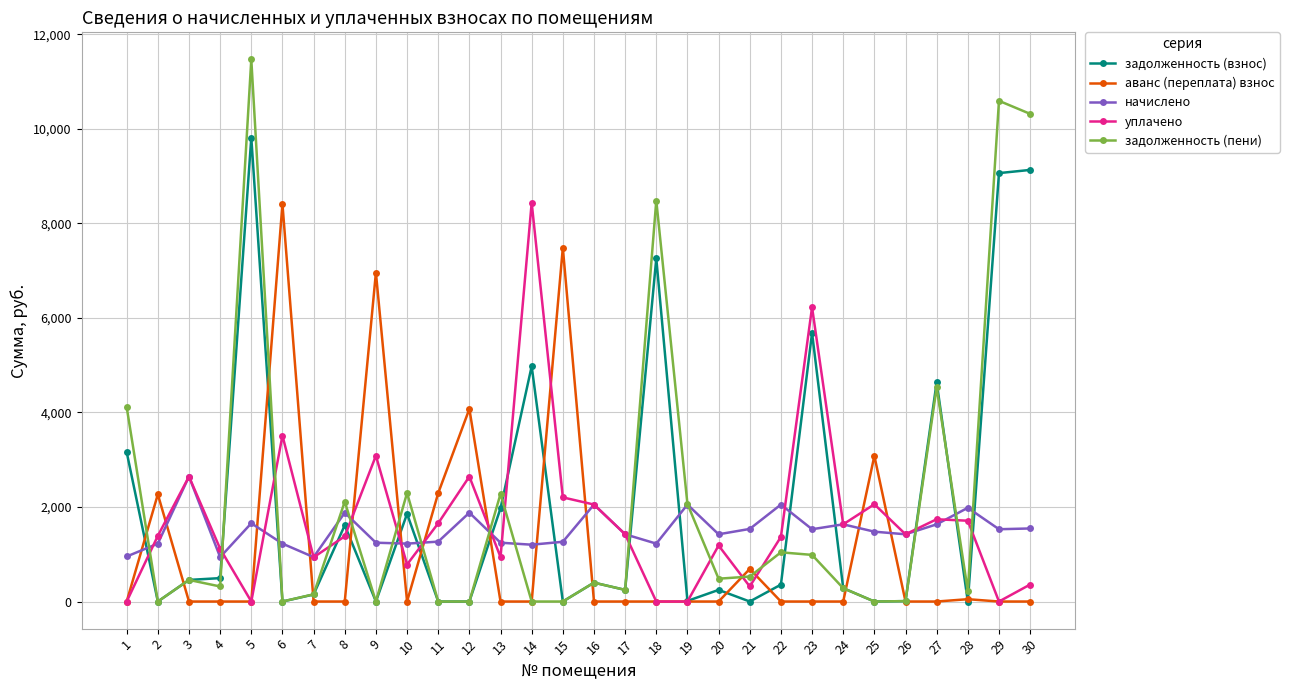

True or false: задолженность (пени) has more than 0 points higher than both neighbors.

True